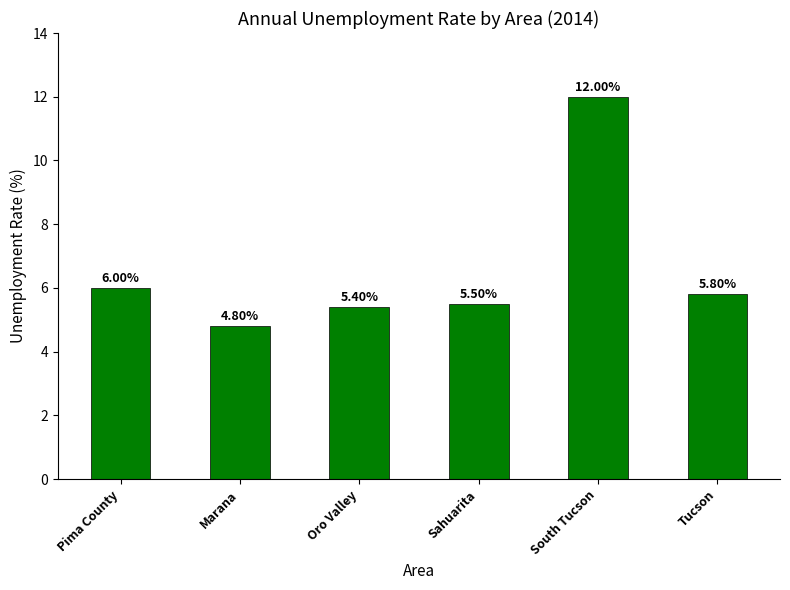

What is the ratio of the value at Pima County to the value at Sahuarita?

1.1